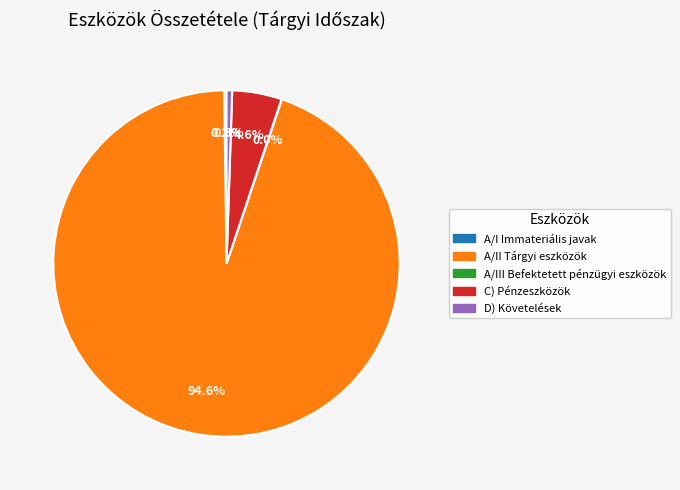

Which slice represents more than half of the pie?

A/II Tárgyi eszközök